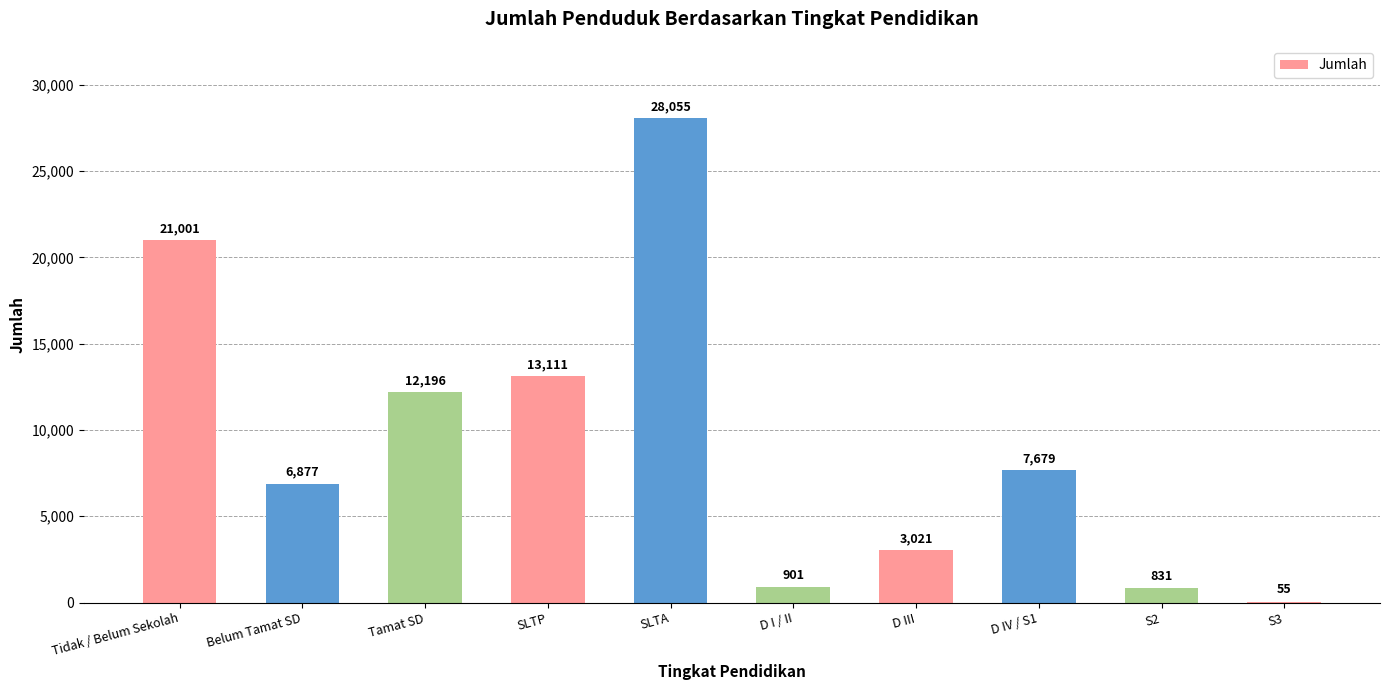

What is the sum of all values?

93727